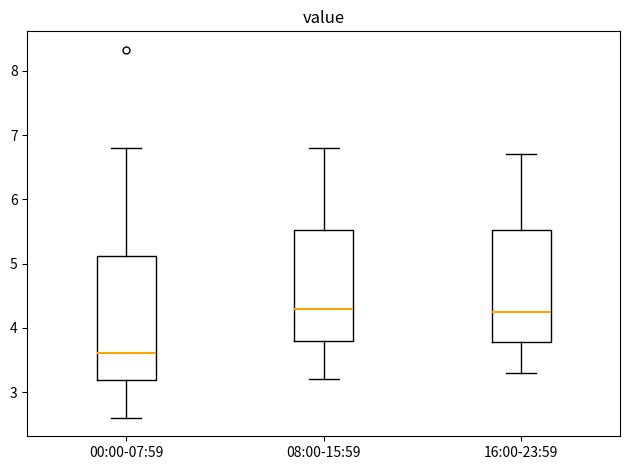

Reading left to right, read every box against the y-axis: the position of its median line, the range the box covers, and the ends of its whiskers. The values are not printed on the chart, so give them approximately, as read against the axis.

00:00-07:59: median 3.6, box 3.2 to 5.1, whiskers 2.6 to 6.8
08:00-15:59: median 4.3, box 3.8 to 5.5, whiskers 3.2 to 6.8
16:00-23:59: median 4.3, box 3.8 to 5.5, whiskers 3.3 to 6.7